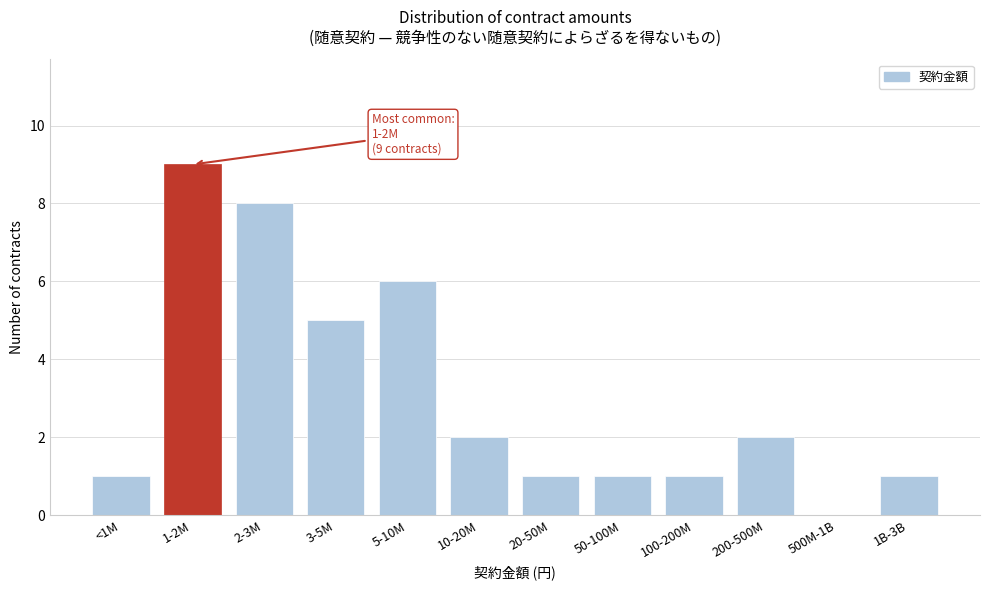

Reading left to right, transcribe all the data shown in this chart.

<1M=1	1-2M=9	2-3M=8	3-5M=5	5-10M=6	10-20M=2	20-50M=1	50-100M=1	100-200M=1	200-500M=2	500M-1B=0	1B-3B=1